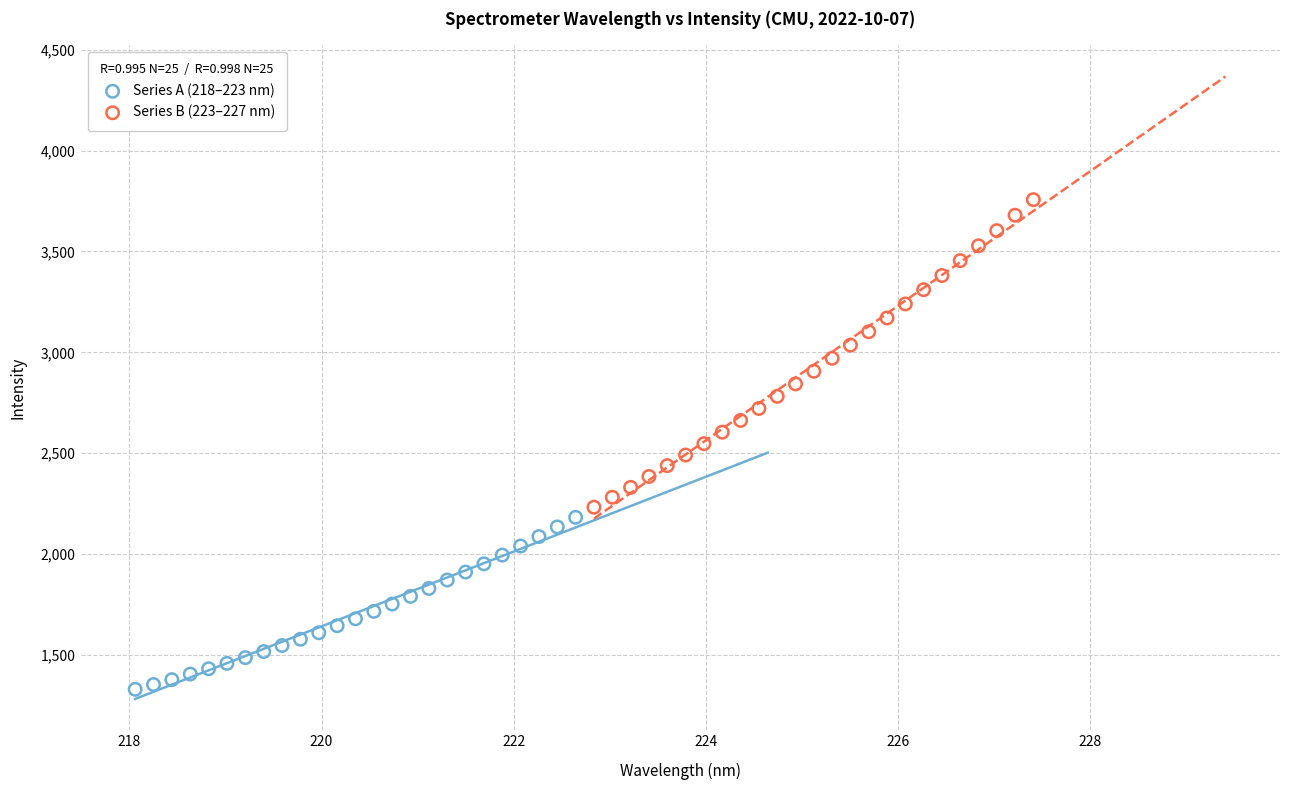

What are all the series names shown in the legend?

Series A (218–223 nm), Series B (223–227 nm)